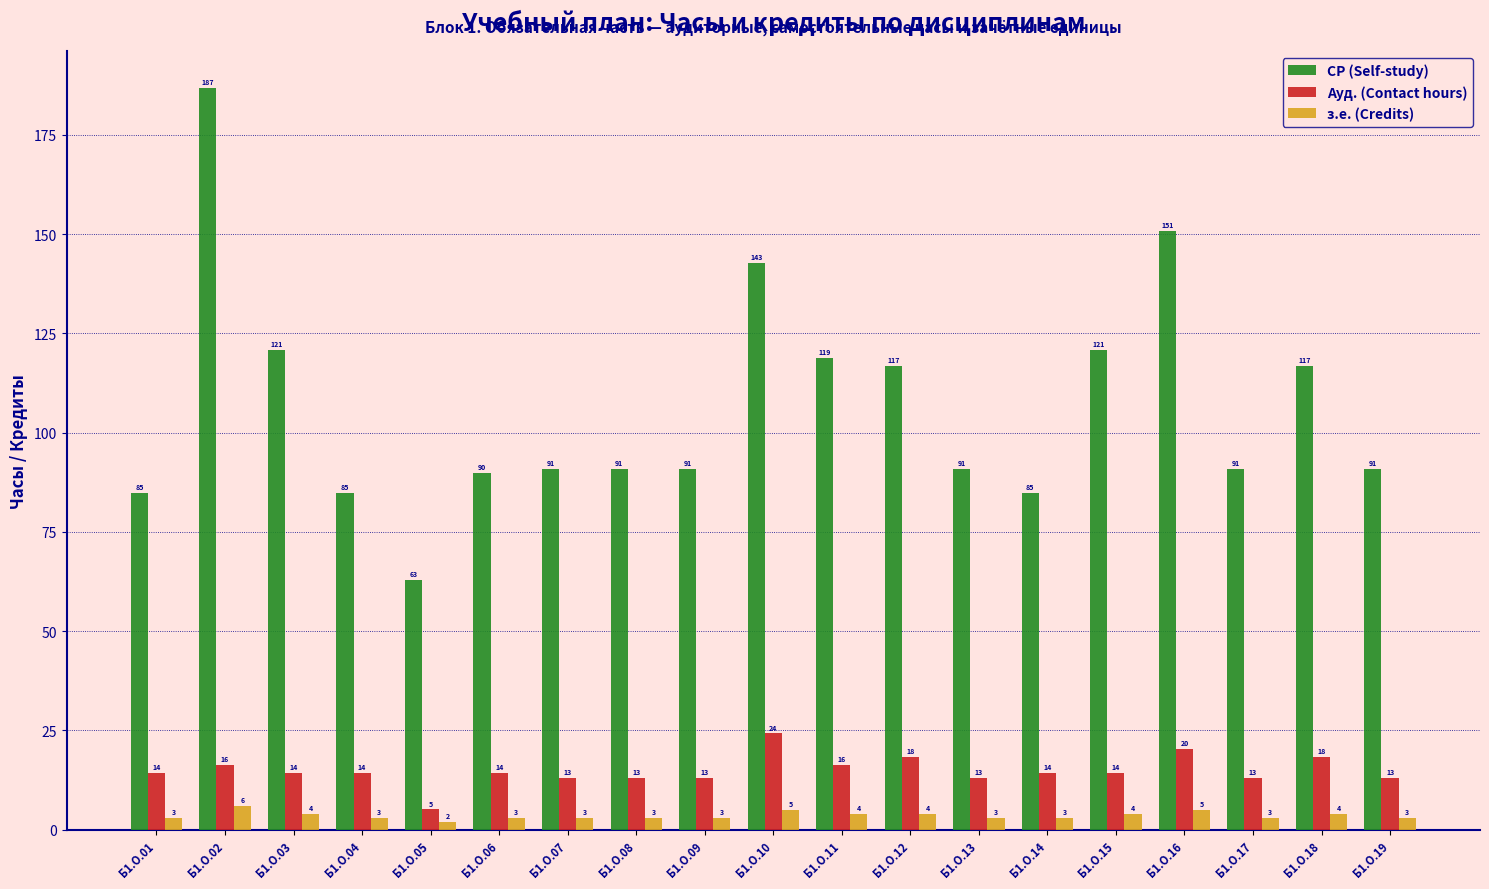

Which label corresponds to the largest value in the chart?

Б1.О.02